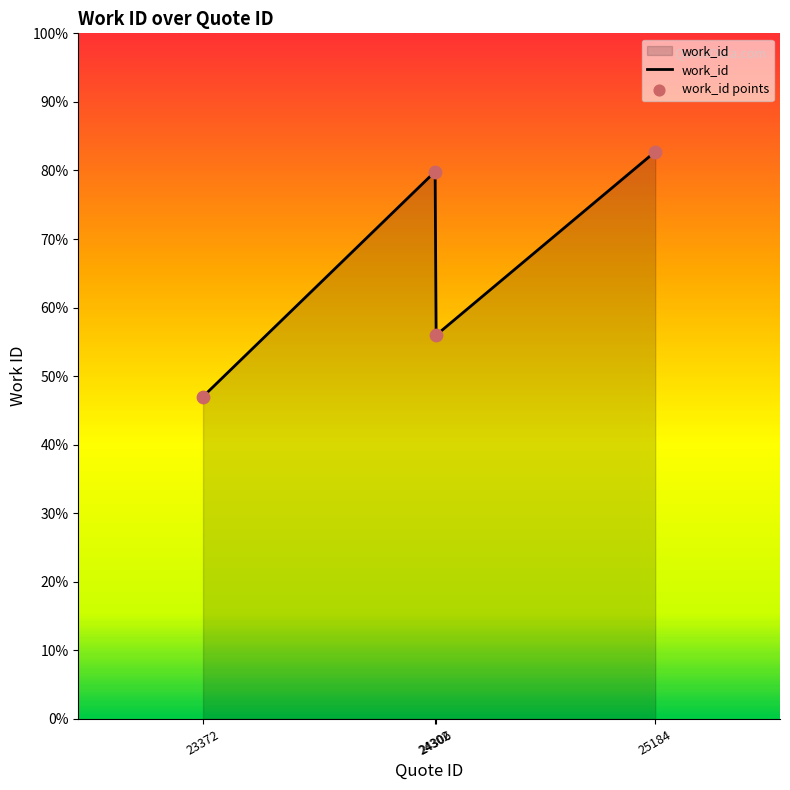

What is the ratio of the value at 24302 to the value at 25184?

1.0